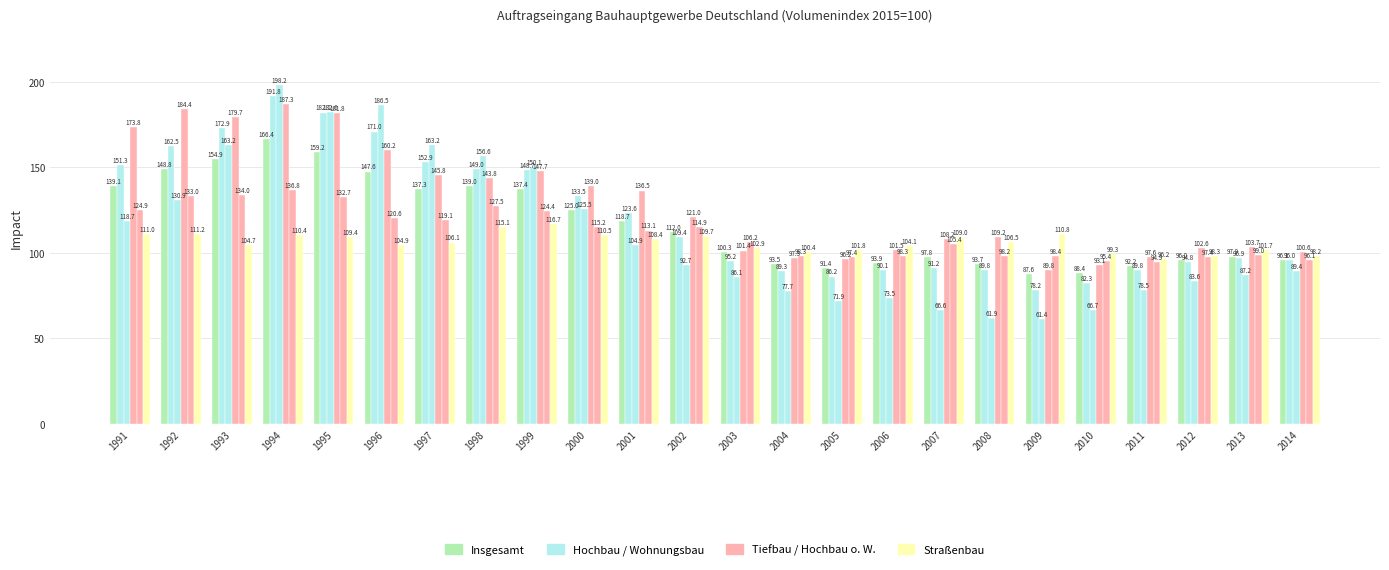

Reading left to right, list all the values displayed in this chart.

Insgesamt: 1991=139.1	1992=148.8	1993=154.9	1994=166.4	1995=159.2	1996=147.6	1997=137.3	1998=139.0	1999=137.4	2000=125.0	2001=118.7	2002=112.0	2003=100.3	2004=93.5	2005=91.4	2006=93.9	2007=97.8	2008=93.7	2009=87.6	2010=88.4	2011=92.2	2012=96.0	2013=97.9	2014=96.1
Hochbau: 1991=151.3	1992=162.5	1993=172.9	1994=191.8	1995=182.1	1996=171.0	1997=152.9	1998=149.0	1999=148.7	2000=133.5	2001=123.6	2002=109.4	2003=95.2	2004=89.3	2005=86.2	2006=90.1	2007=91.2	2008=89.8	2009=78.2	2010=82.3	2011=89.8	2012=94.8	2013=96.9	2014=96.0
Wohnungsbau: 1991=118.7	1992=130.9	1993=163.2	1994=198.2	1995=182.6	1996=186.5	1997=163.2	1998=156.6	1999=150.1	2000=125.5	2001=104.9	2002=92.7	2003=86.1	2004=77.7	2005=71.9	2006=73.5	2007=66.6	2008=61.9	2009=61.4	2010=66.7	2011=78.5	2012=83.6	2013=87.2	2014=89.4
Hochbau ohne Wohnungsbau: 1991=173.8	1992=184.4	1993=179.7	1994=187.3	1995=181.8	1996=160.2	1997=145.8	1998=143.8	1999=147.7	2000=139.0	2001=136.5	2002=121.0	2003=101.4	2004=97.3	2005=96.2	2006=101.5	2007=108.2	2008=109.2	2009=89.8	2010=93.1	2011=97.6	2012=102.6	2013=103.7	2014=100.6
Tiefbau: 1991=124.9	1992=133.0	1993=134.0	1994=136.8	1995=132.7	1996=120.6	1997=119.1	1998=127.5	1999=124.4	2000=115.2	2001=113.1	2002=114.9	2003=106.2	2004=98.3	2005=97.4	2006=98.3	2007=105.4	2008=98.2	2009=98.4	2010=95.4	2011=94.9	2012=97.4	2013=99.0	2014=96.1
Strassenbau: 1991=111.0	1992=111.2	1993=104.7	1994=110.4	1995=109.4	1996=104.9	1997=106.1	1998=115.1	1999=116.7	2000=110.5	2001=108.4	2002=109.7	2003=102.9	2004=100.4	2005=101.8	2006=104.1	2007=109.0	2008=106.5	2009=110.8	2010=99.3	2011=96.2	2012=98.3	2013=101.7	2014=98.2